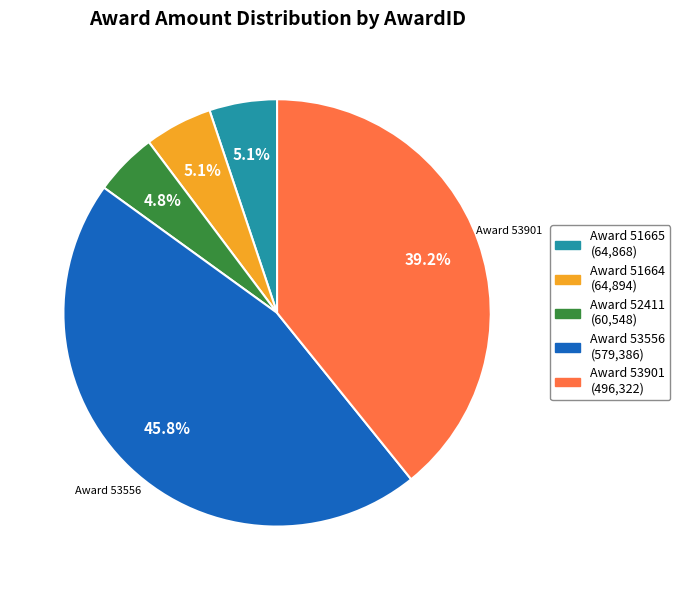

How many slices are in this pie chart?

5